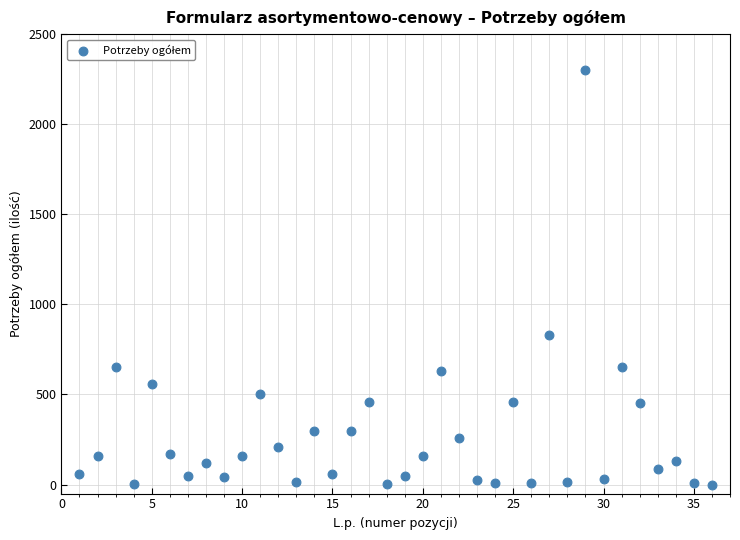

What is the range of Y values (max minus min)?

2299.7